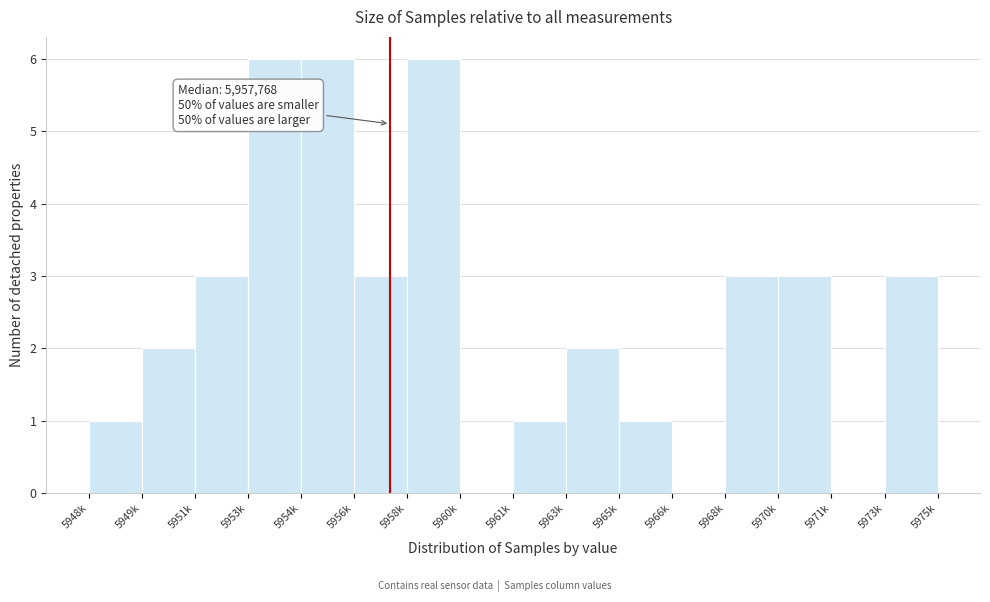

Reading left to right, transcribe all the data shown in this chart.

5948k=1	5949k=2	5951k=3	5953k=6	5954k=6	5956k=3	5958k=6	5960k=0	5961k=1	5963k=2	5965k=1	5966k=0	5968k=3	5970k=3	5971k=0	5973k=3